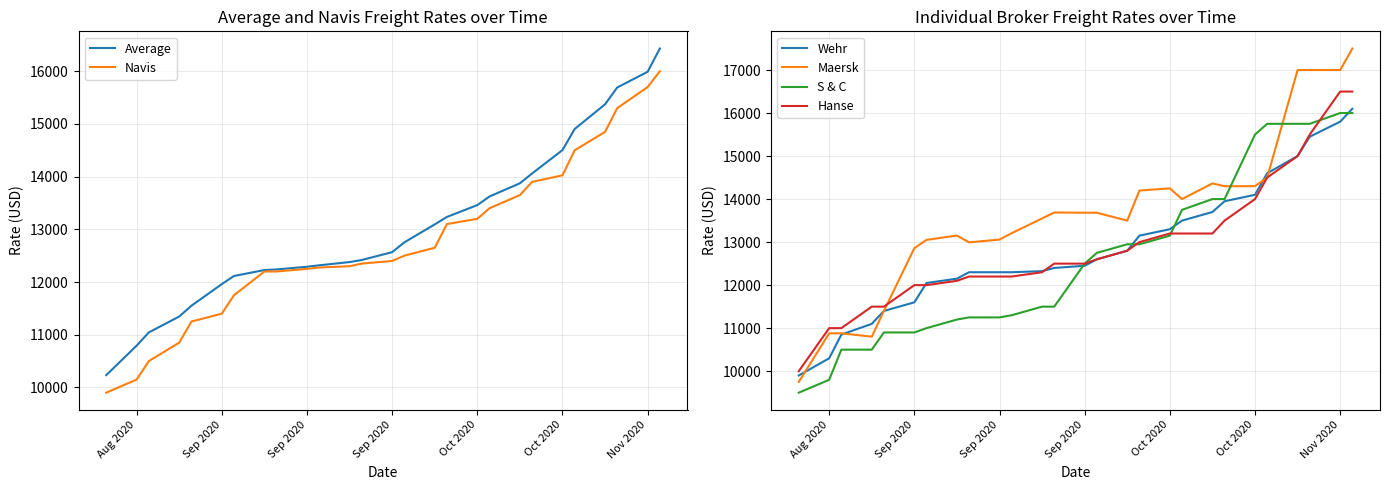

Is this an area chart (filled region under the line)?

No